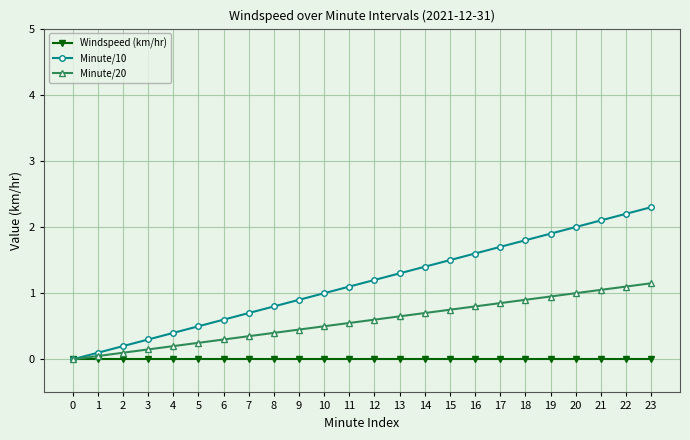

Is this an area chart (filled region under the line)?

No